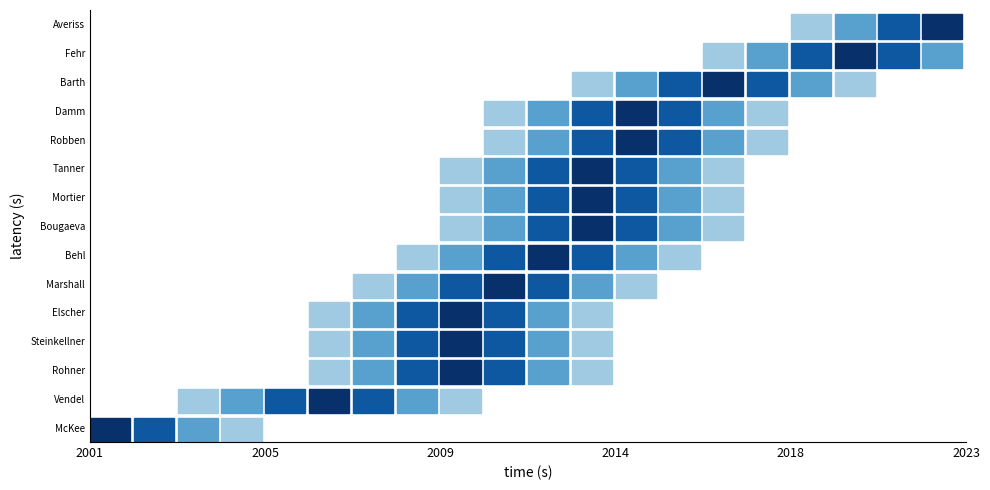

At how many categories does at least one series exceed 0?

20